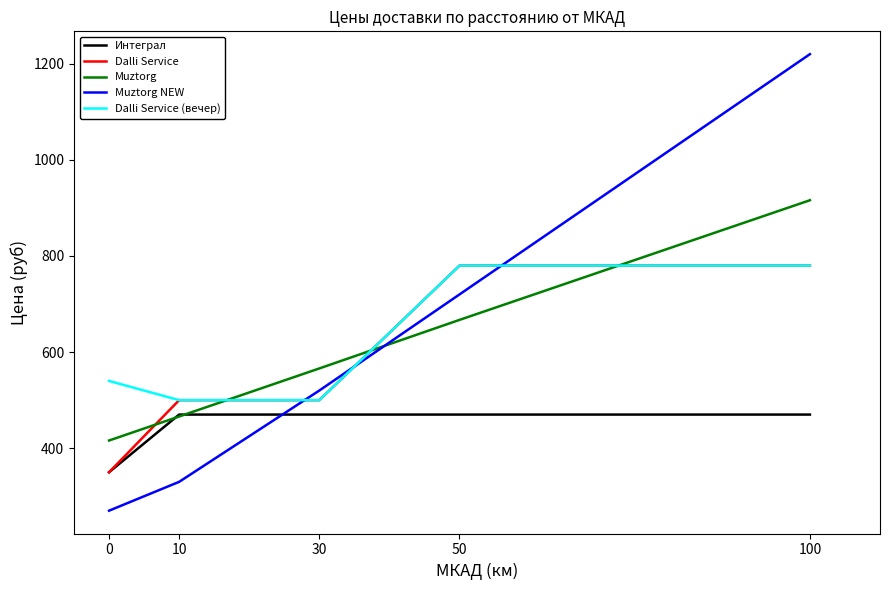

What is the sum of the Muztorg values at 0 and 50?

1083